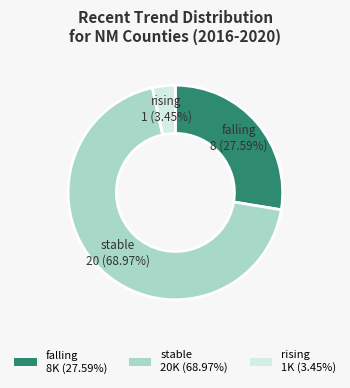

To the nearest percent, what is the difference between the largest and smallest slice percentages?

66%